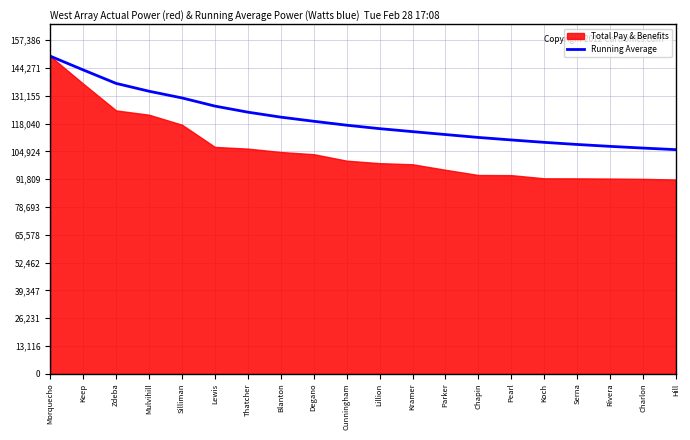

Which category has the highest value in the Running Average series?

Morquecho